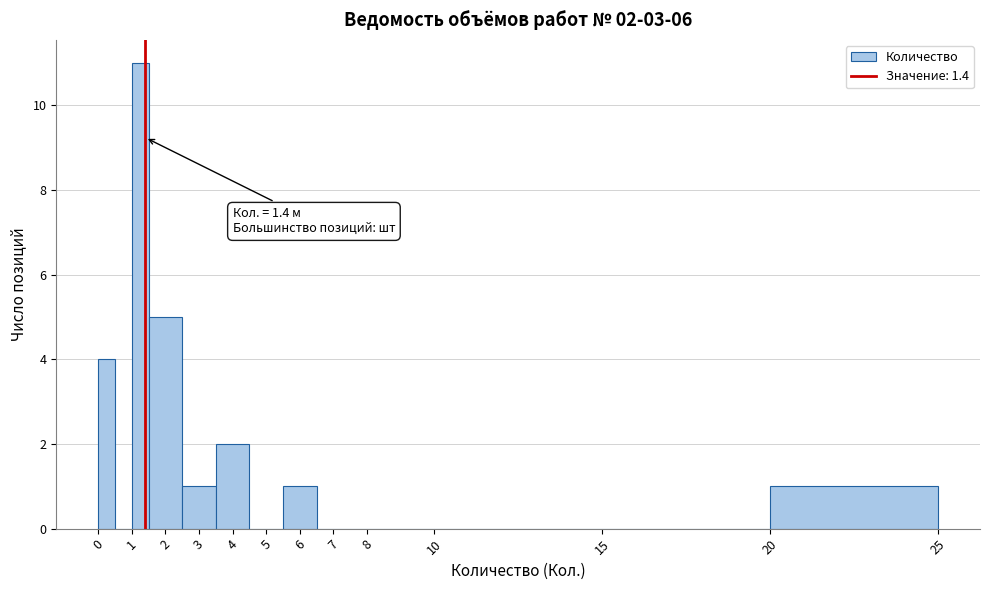

Over which range of the x-axis is the bar tallest?

1.0 to 1.5